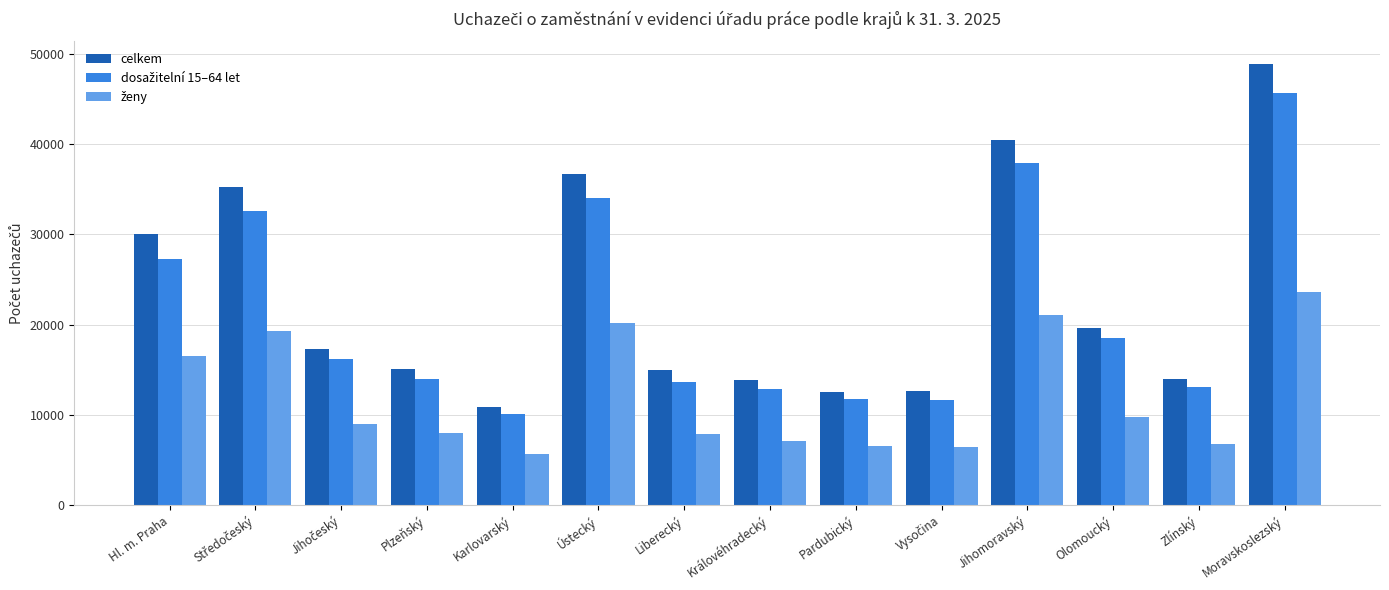

How many bars are there in total?

42